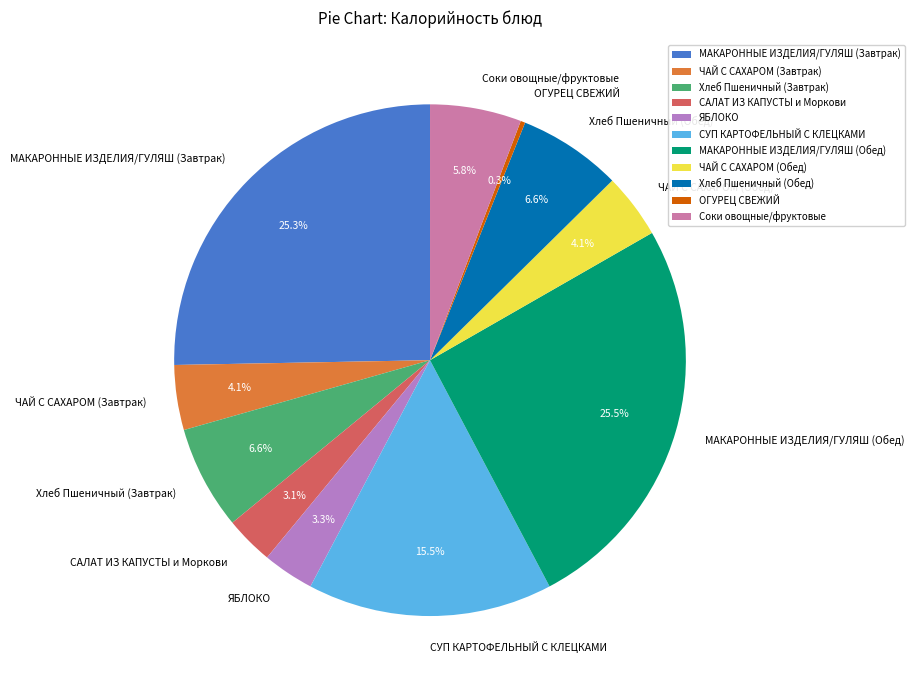

What percentage is the Соки овощные/фруктовые slice, to the nearest percent?

6%